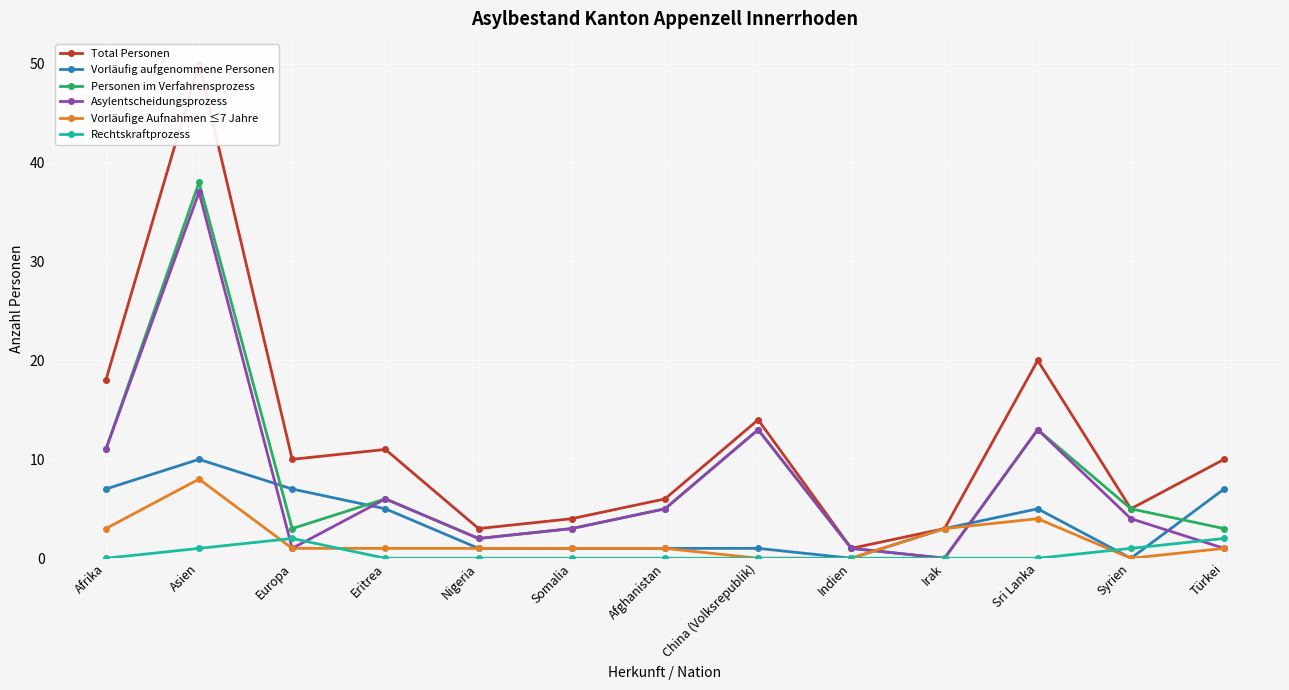

True or false: Total Personen and Vorläufige Aufnahmen ≤7 Jahre cross at least once.

False